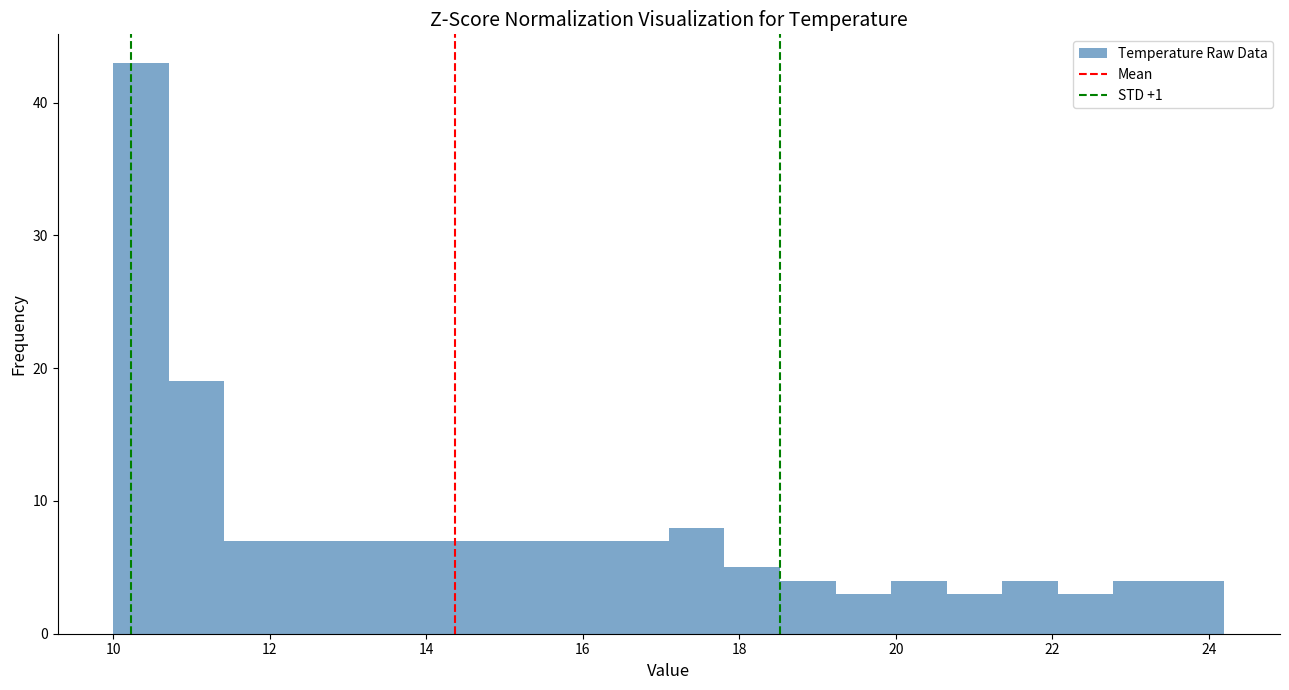

Read against the x-axis, roughly where is the centre of the tallest bar?

10.4